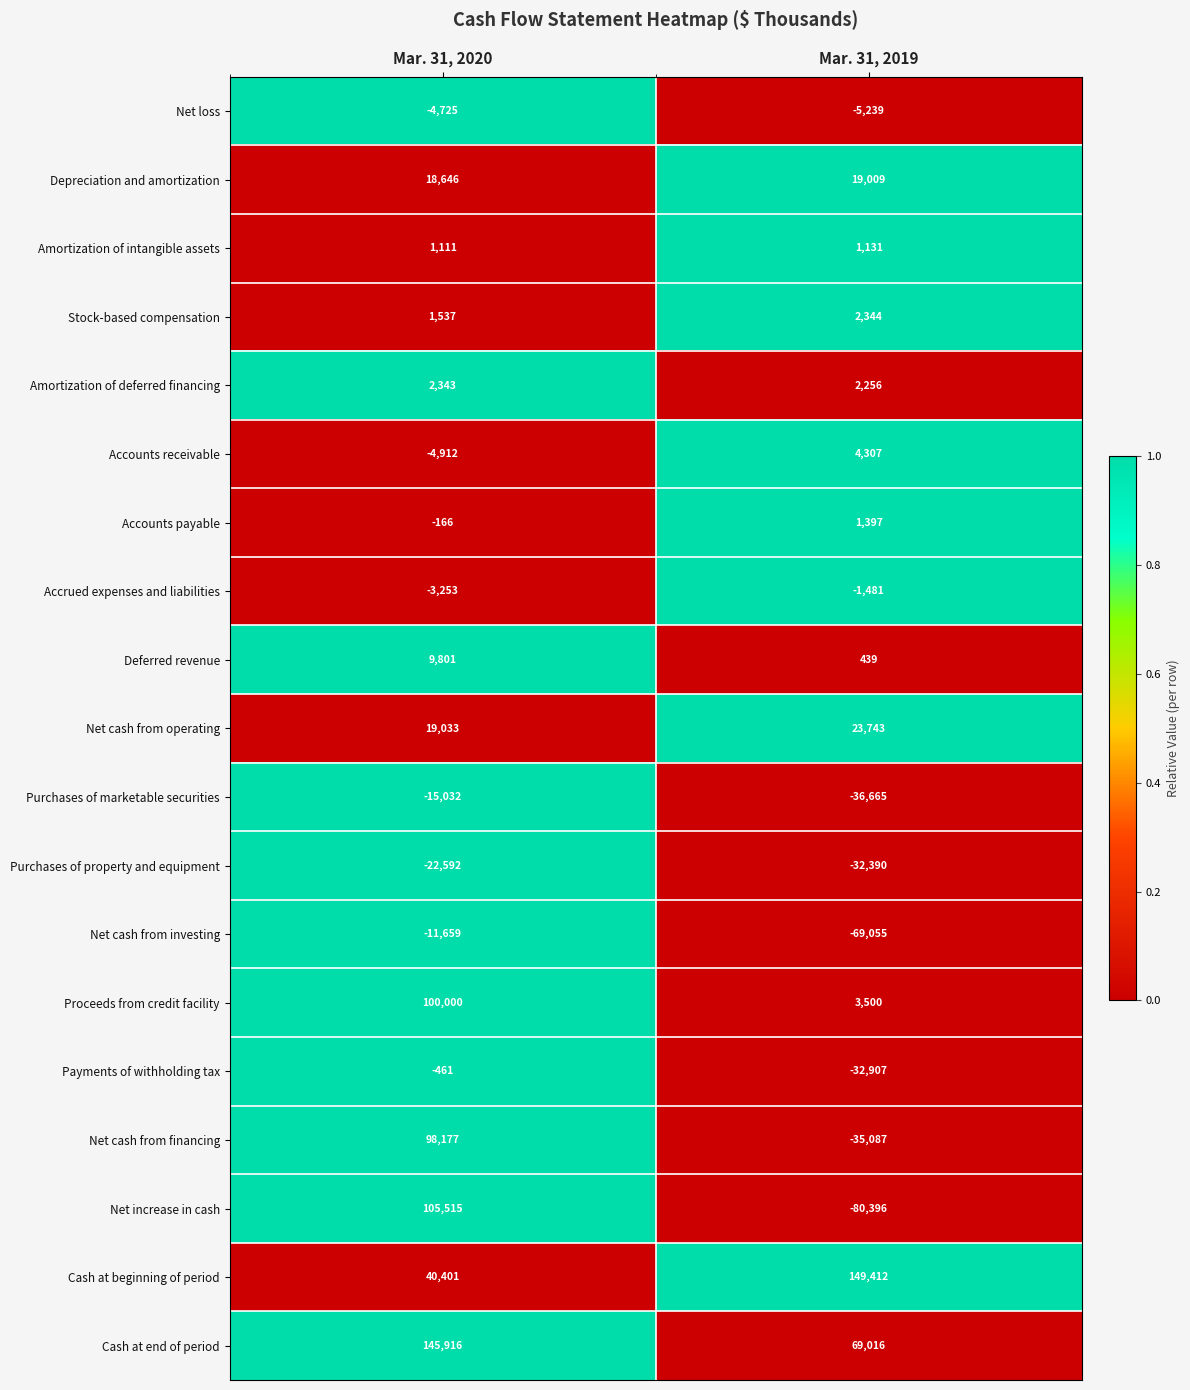

The Accrued expenses and liabilities series shows -3253 at Mar. 31, 2020. True or false?

True